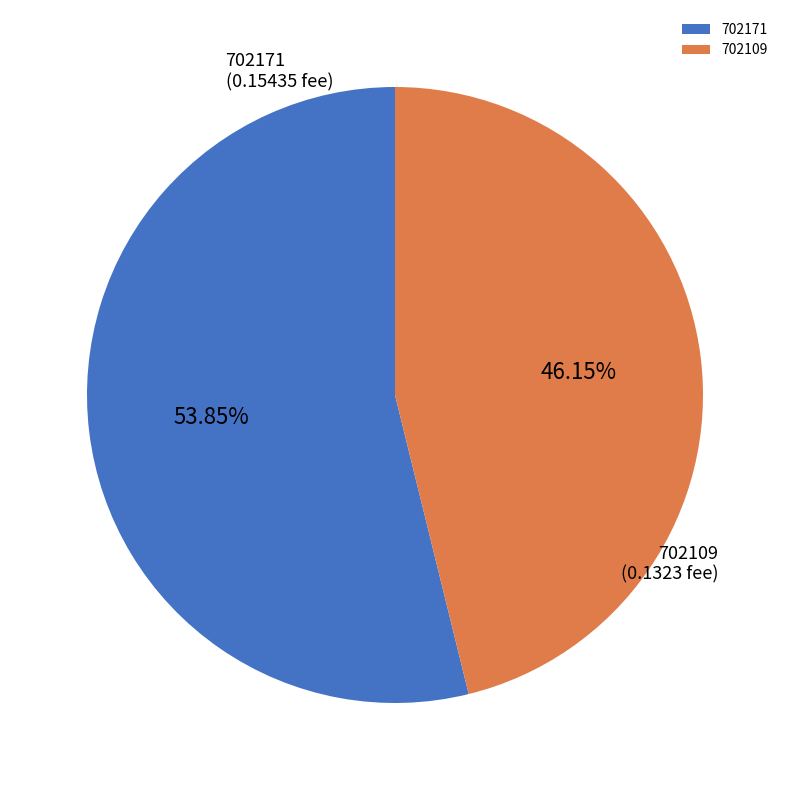

To the nearest percent, what is the difference between the largest and smallest slice percentages?

8%